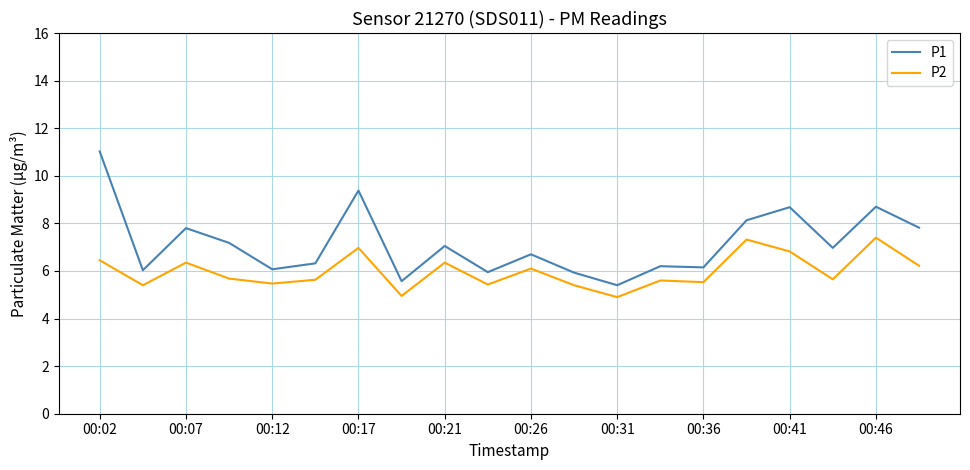

What is the difference between the maximum and minimum values in the P1 series?

5.6